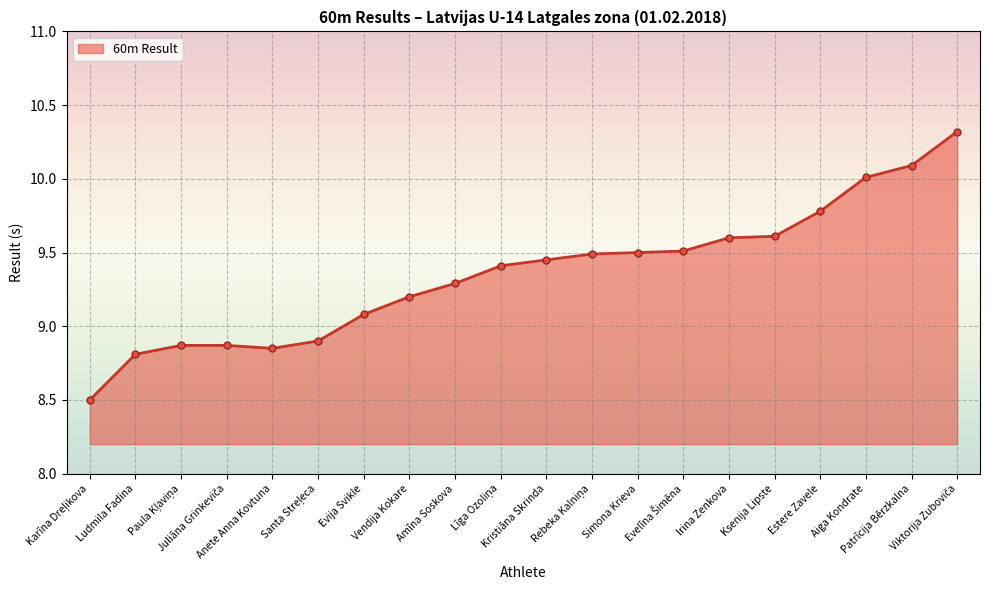

What is the difference between the second highest and minimum values?

1.6